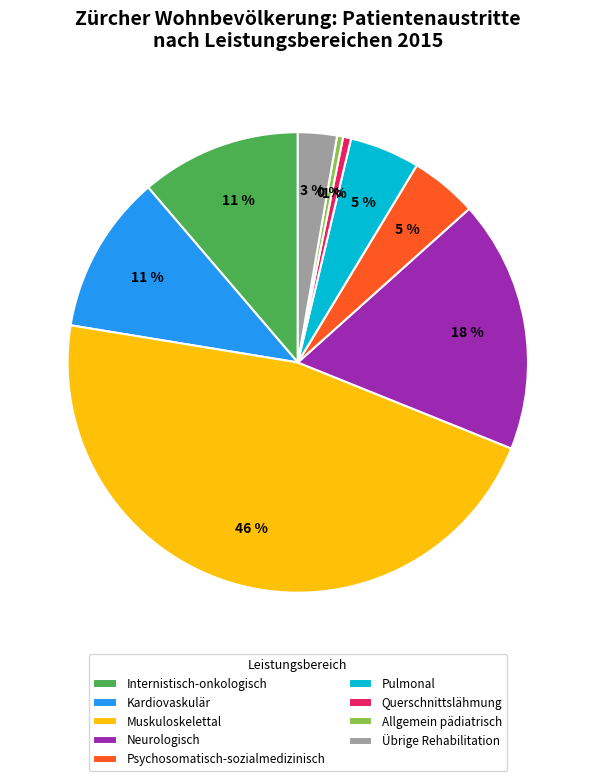

Does any single category account for the majority?

No